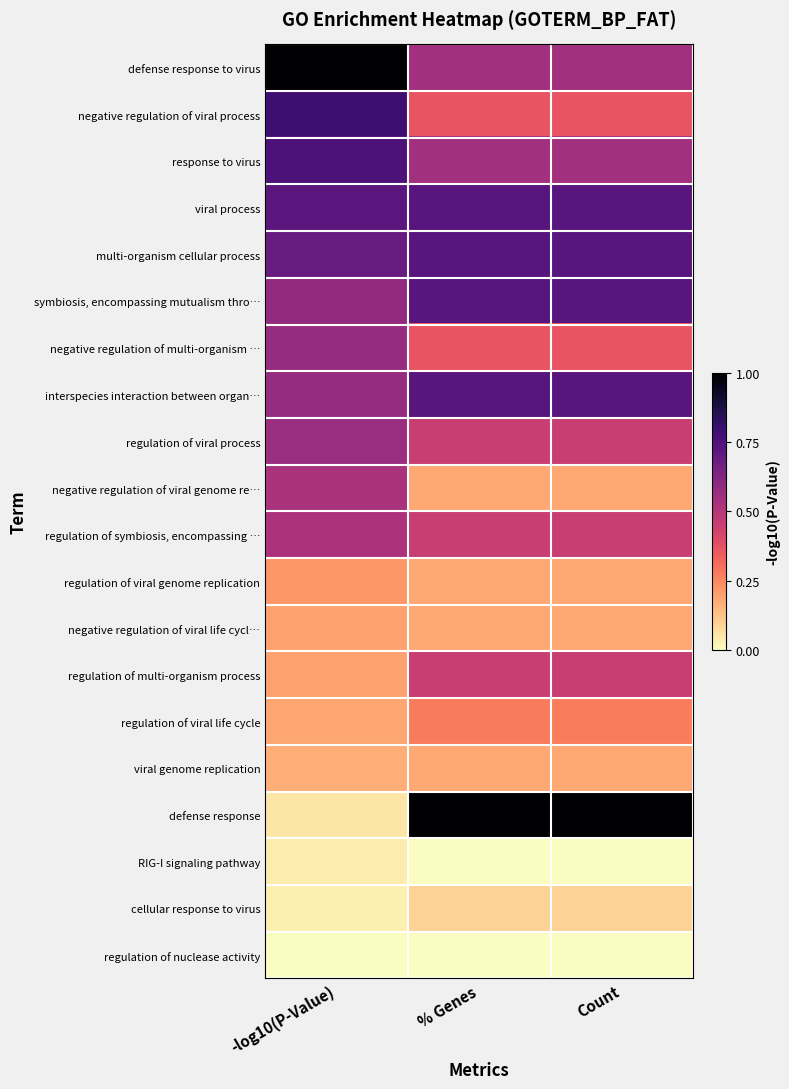

What is the total value across all series at % Genes?

8.2